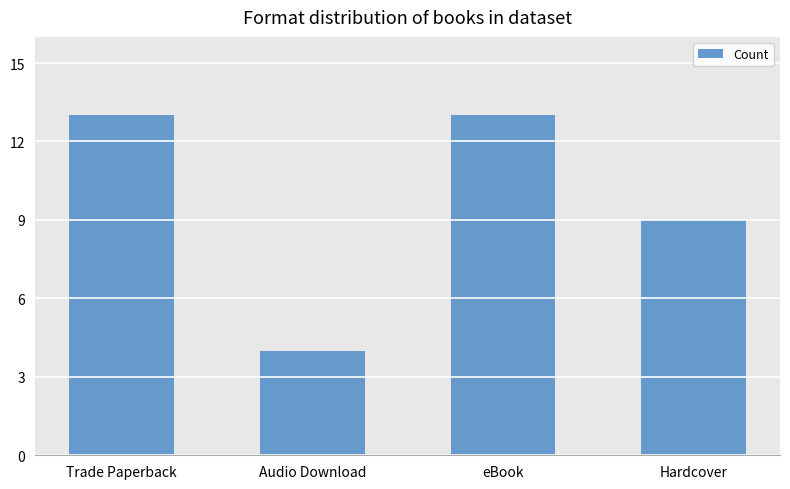

How many data points are less than 13?

2